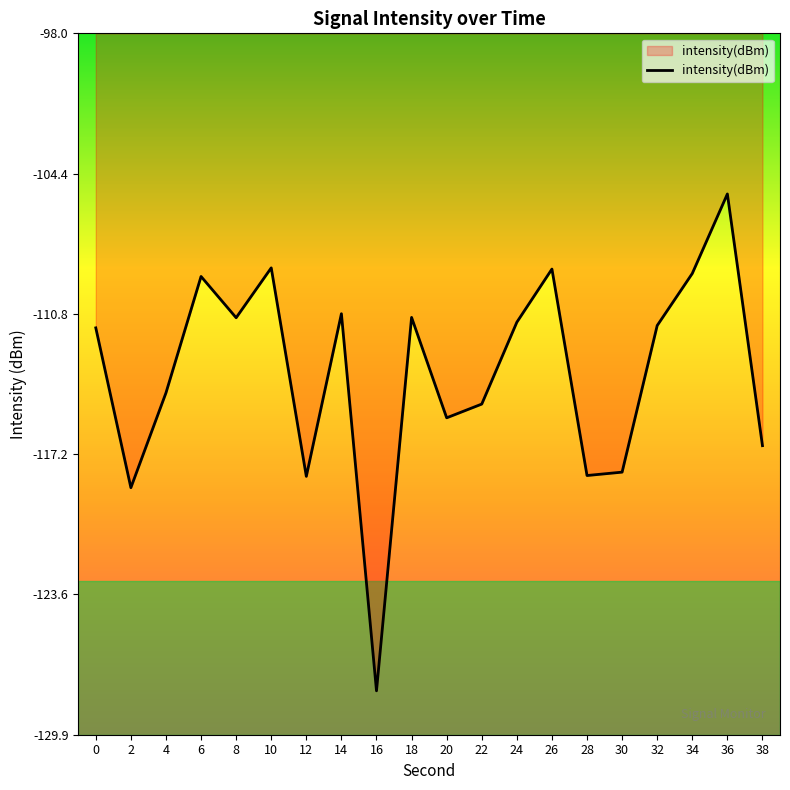

Count the number of categories in the chart.

20